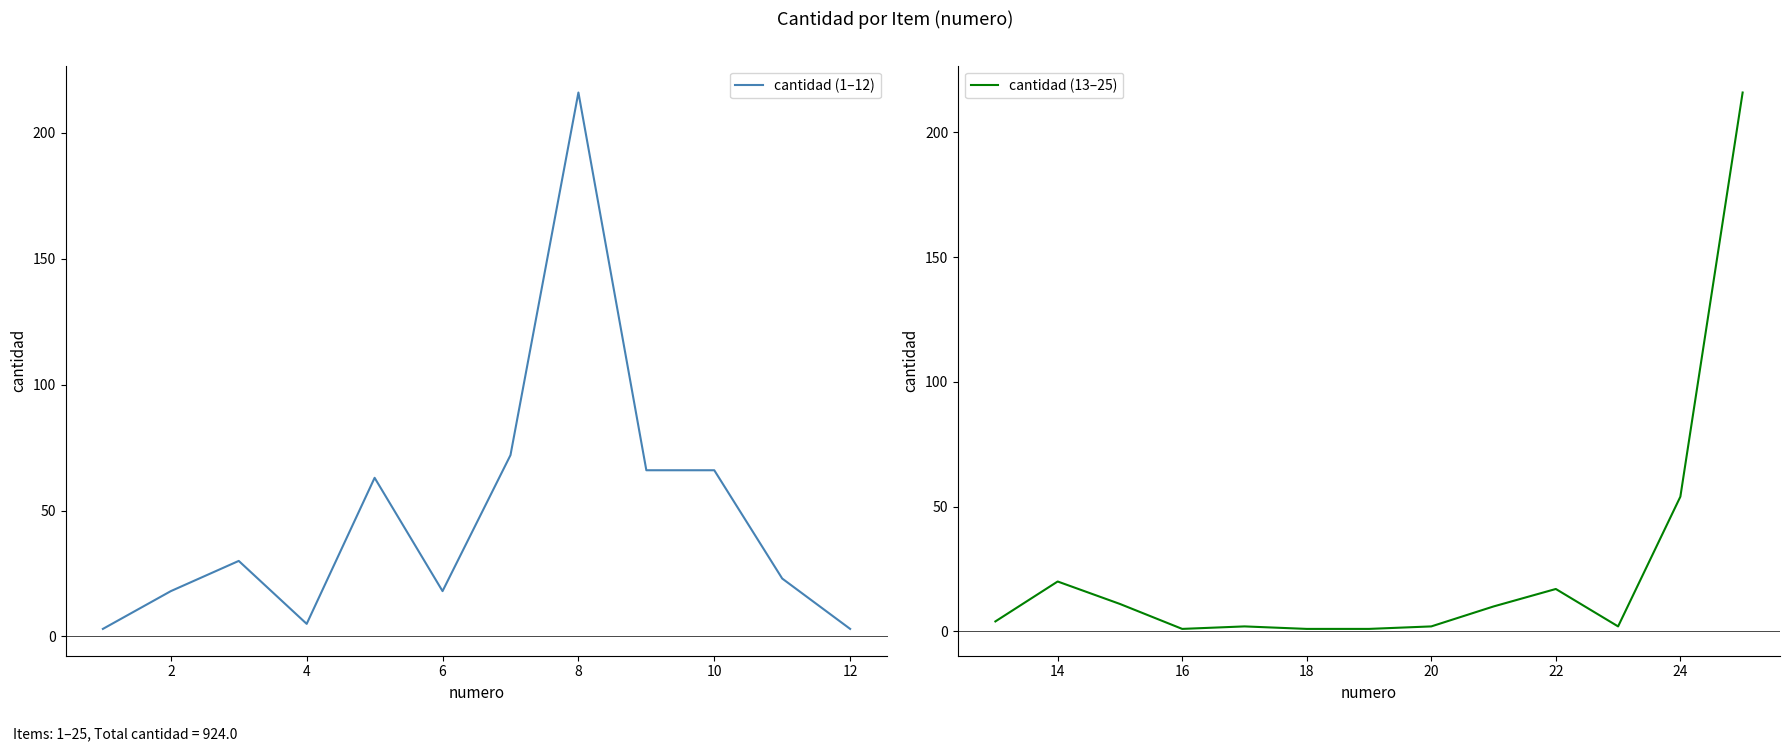

How many points are lower than both their immediate neighbors (excluding endpoints)?

5